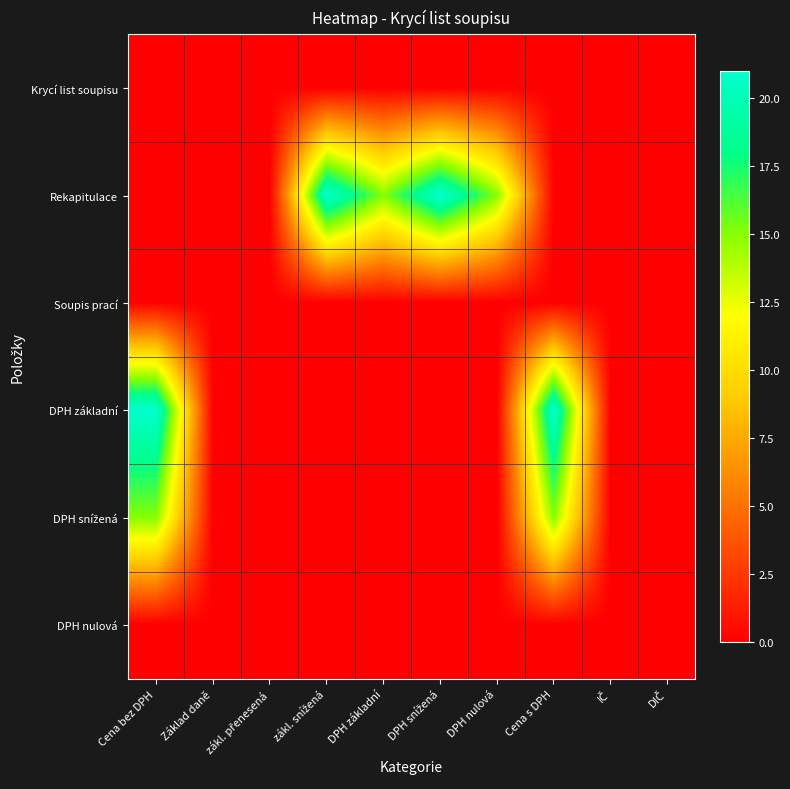

Which series has the largest total across all categories?

Rekapitulace